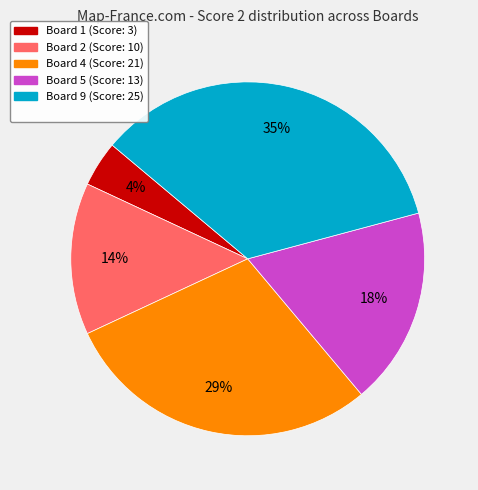

Is there any slice that represents more than half of the pie?

No